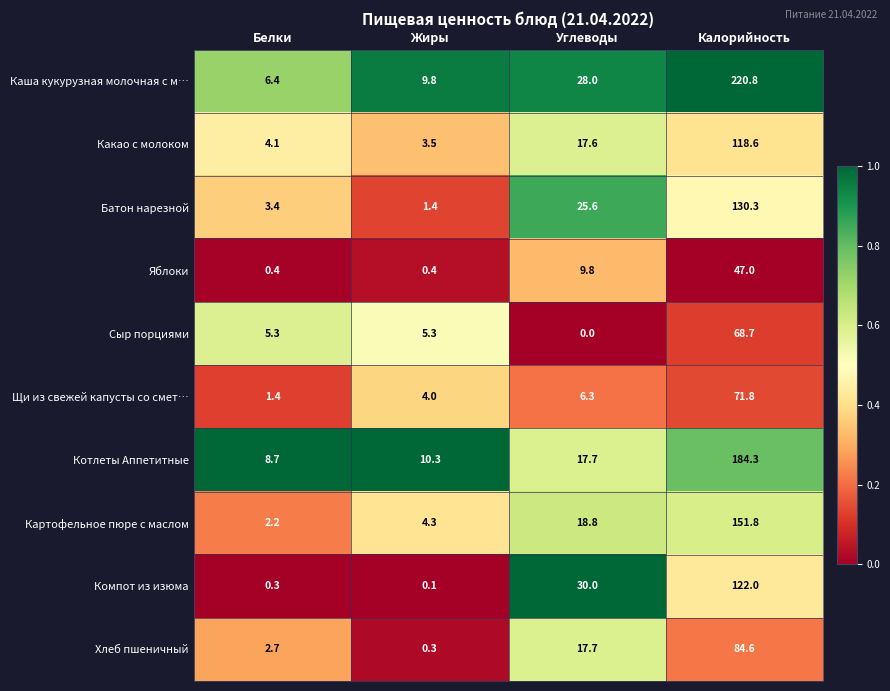

Between Белки and Калорийность, which series saw the biggest shift?

Каша кукурузная молочная с м…